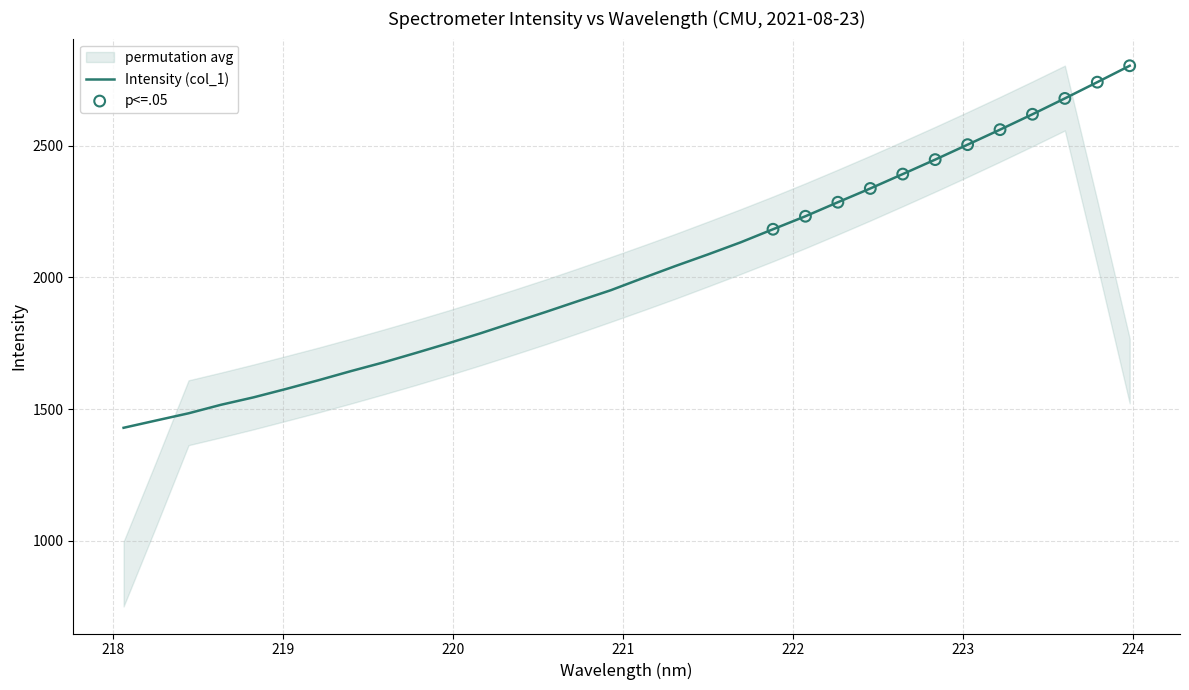

Which has a higher value, 223.408 or 218.6332?

223.408